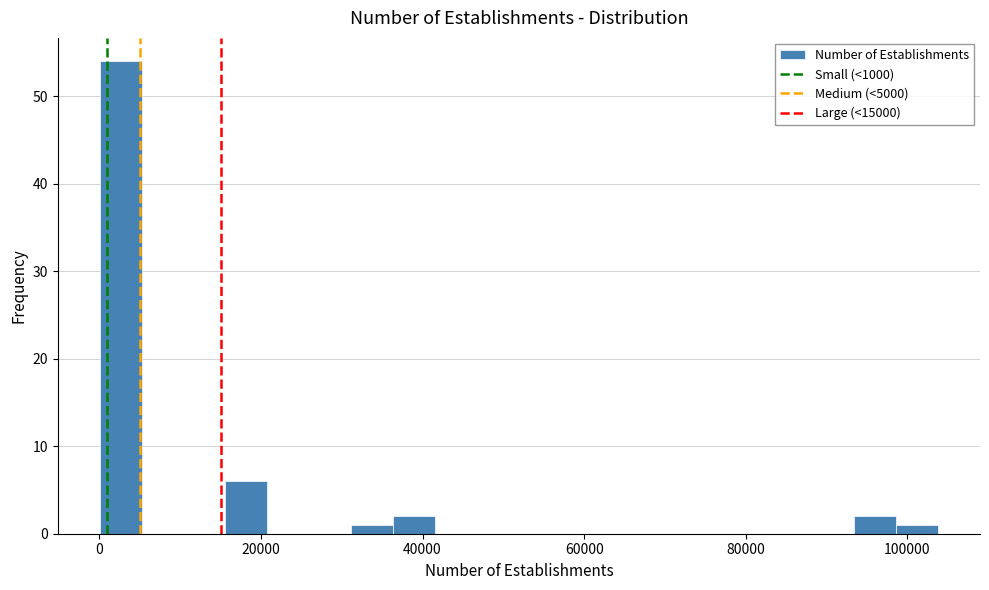

Read against the x-axis, roughly where is the centre of the tallest bar?

2000